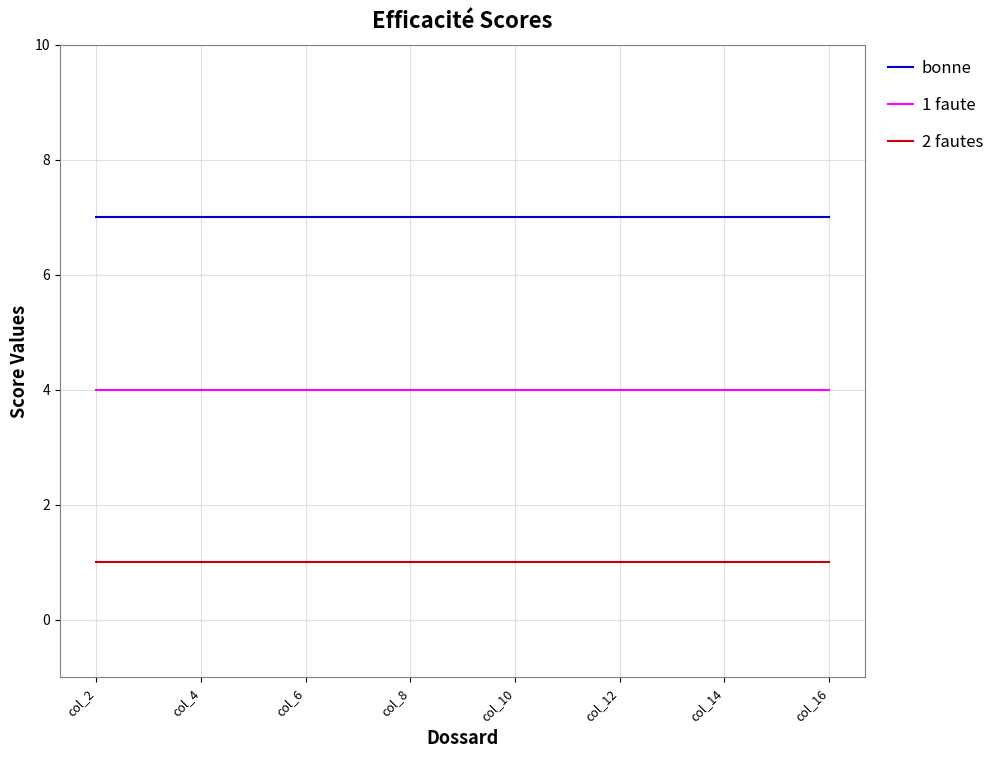

What is the maximum value for bonne?

7